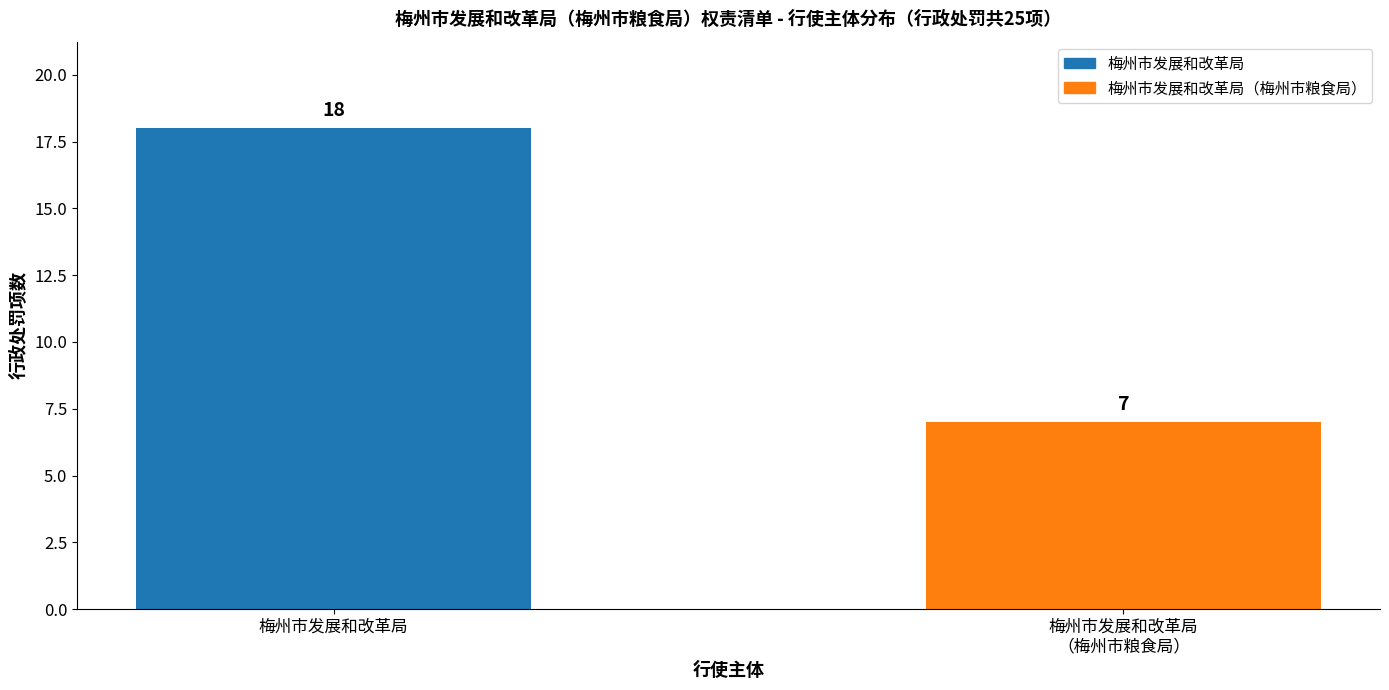

True or false: the data shows 18 at 梅州市发展和改革局.

True